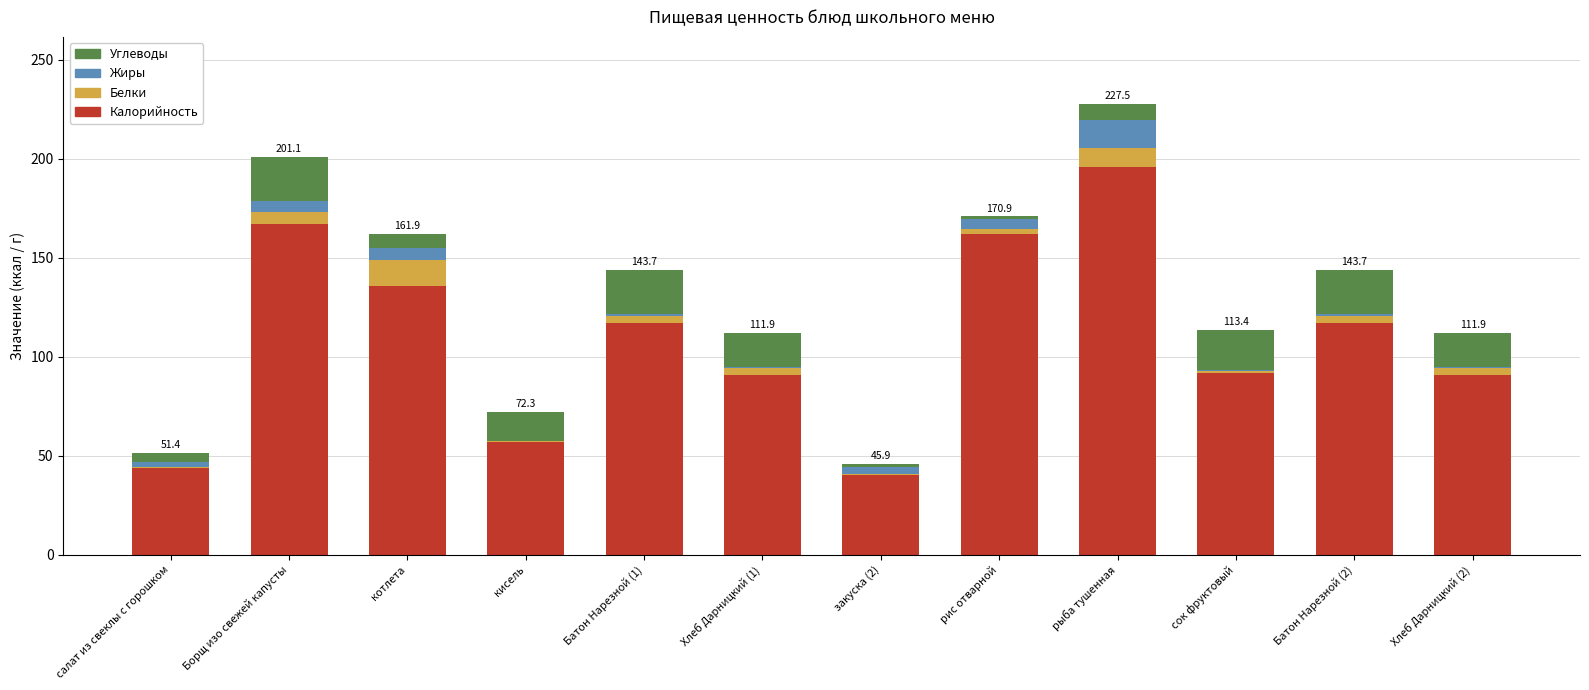

What is the maximum value for Калорийность?

196.0